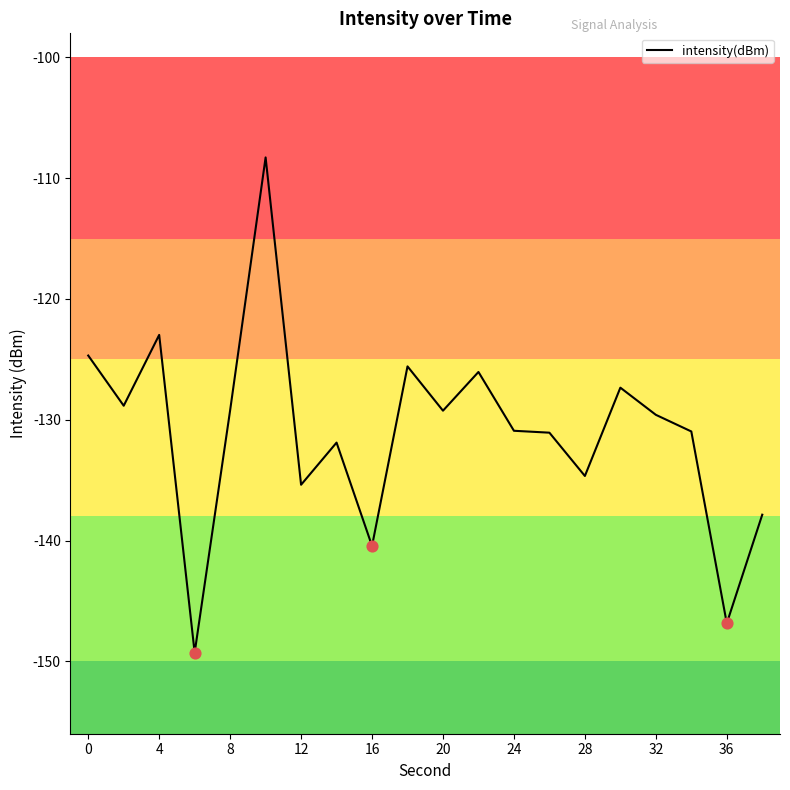

What is the minimum value shown in the chart?

-149.3